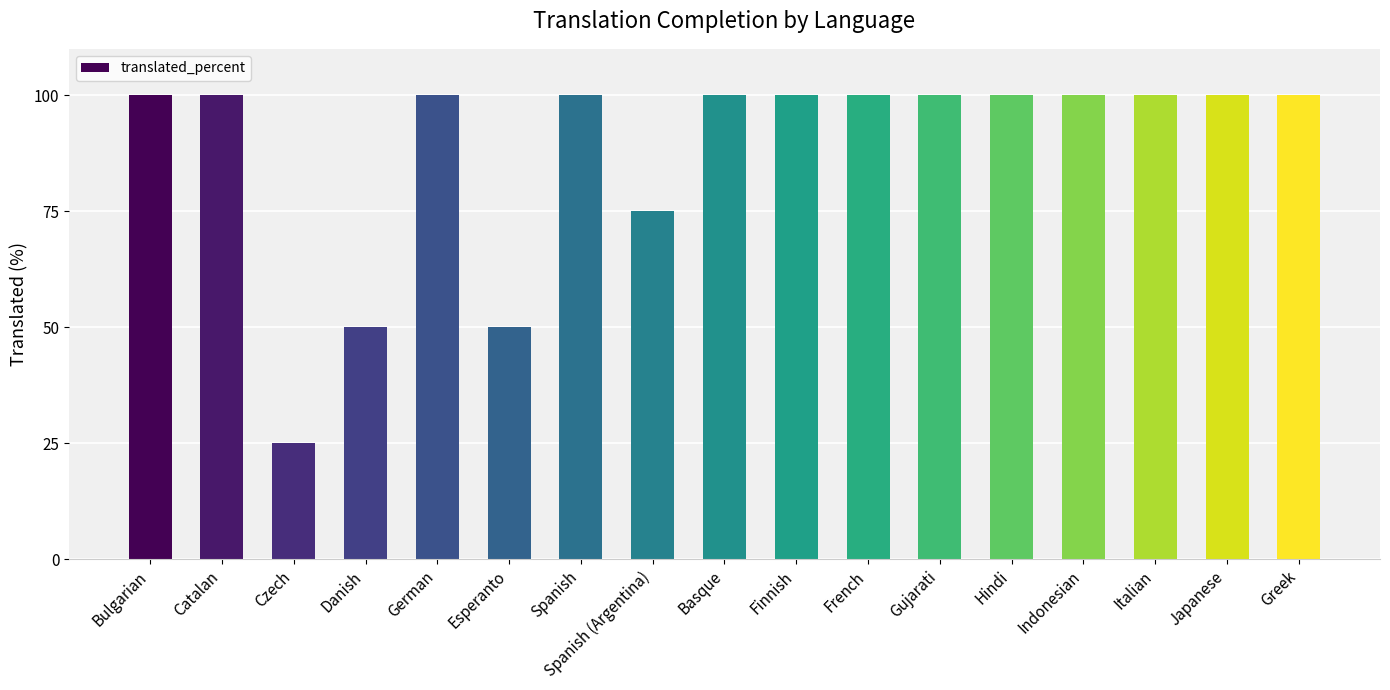

True or false: the data shows 100 at Gujarati.

True